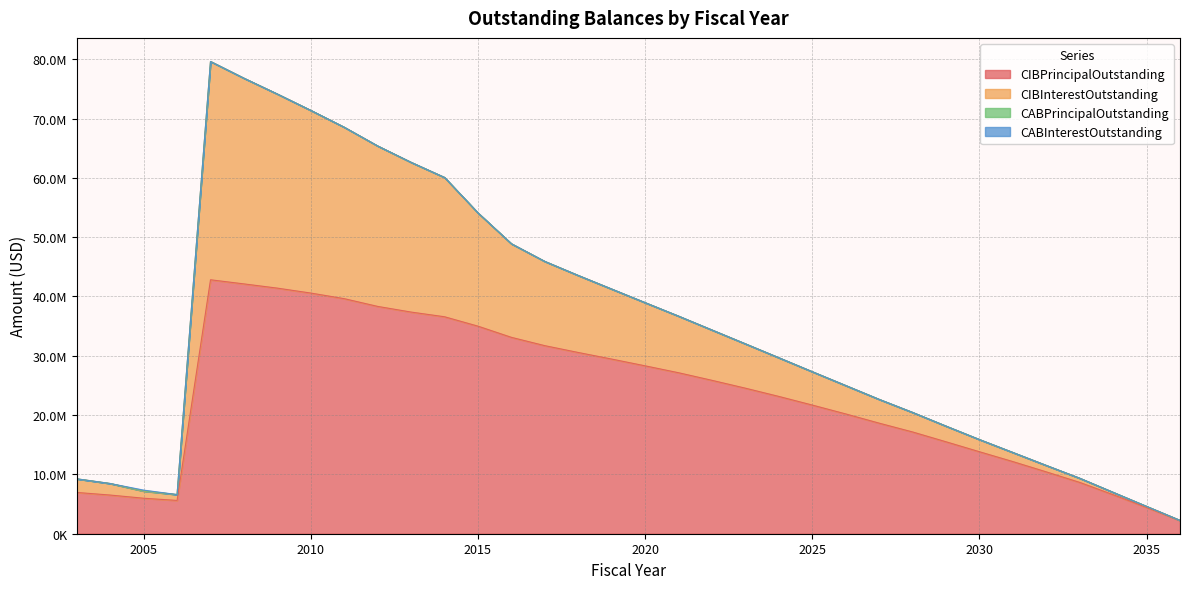

At how many categories does at least one series exceed 29419611?

13